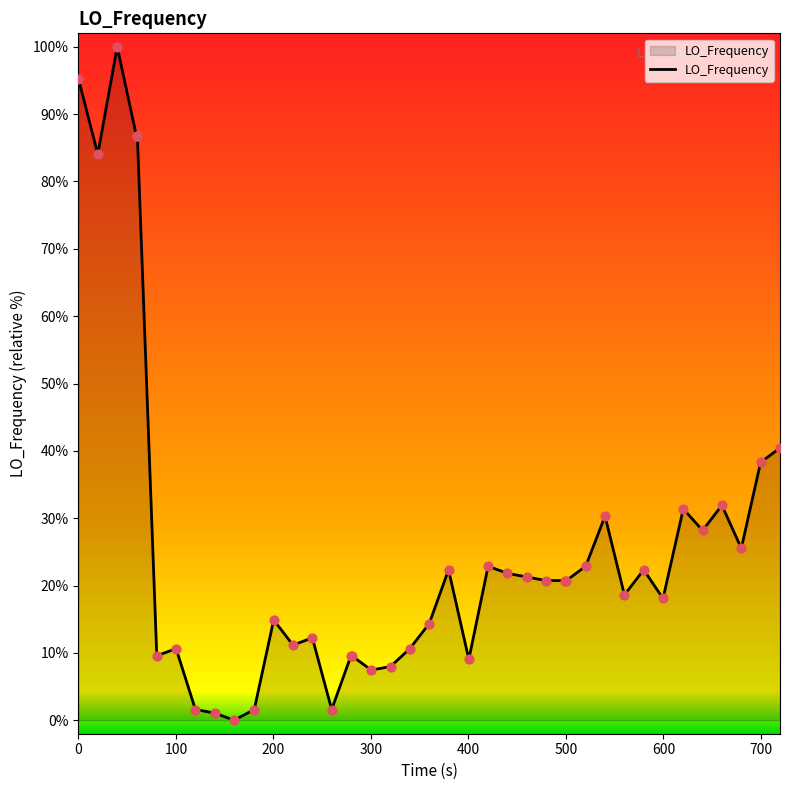

What is the difference between the maximum and minimum values?

100.0